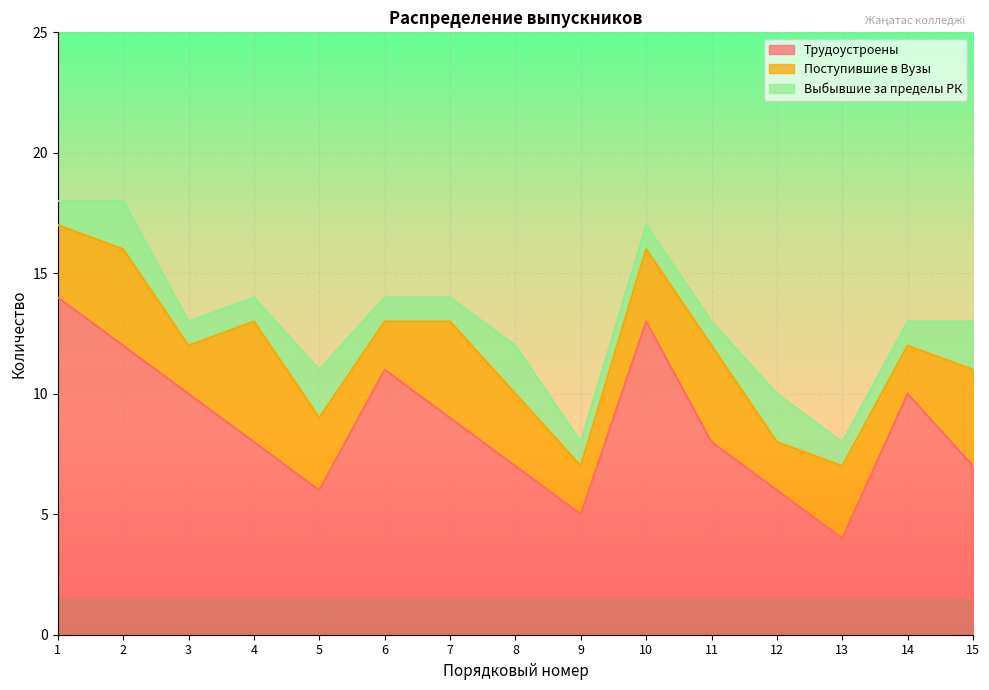

Where is the first local maximum for Трудоустроены?

6